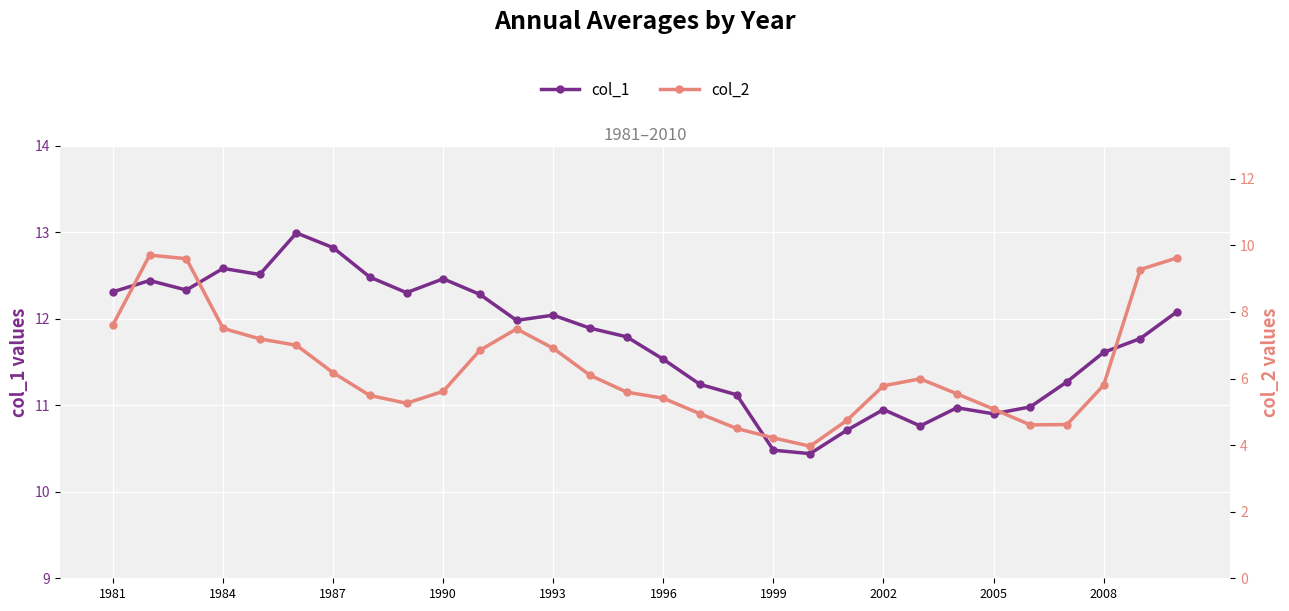

True or false: col_1 has a value of 12.6 at 1984.

True